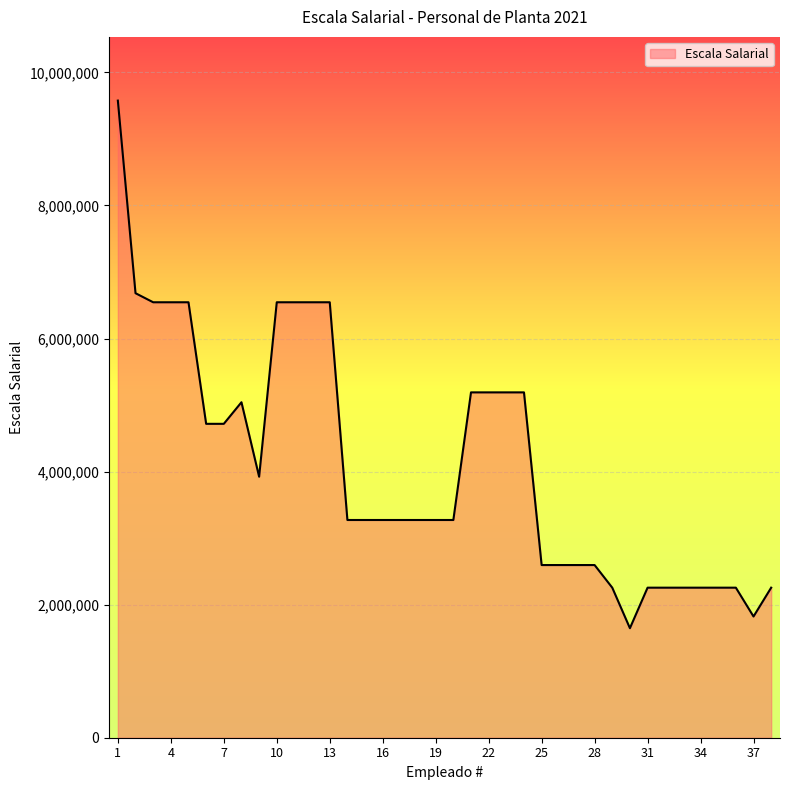

What is the greatest value displayed?

9576168